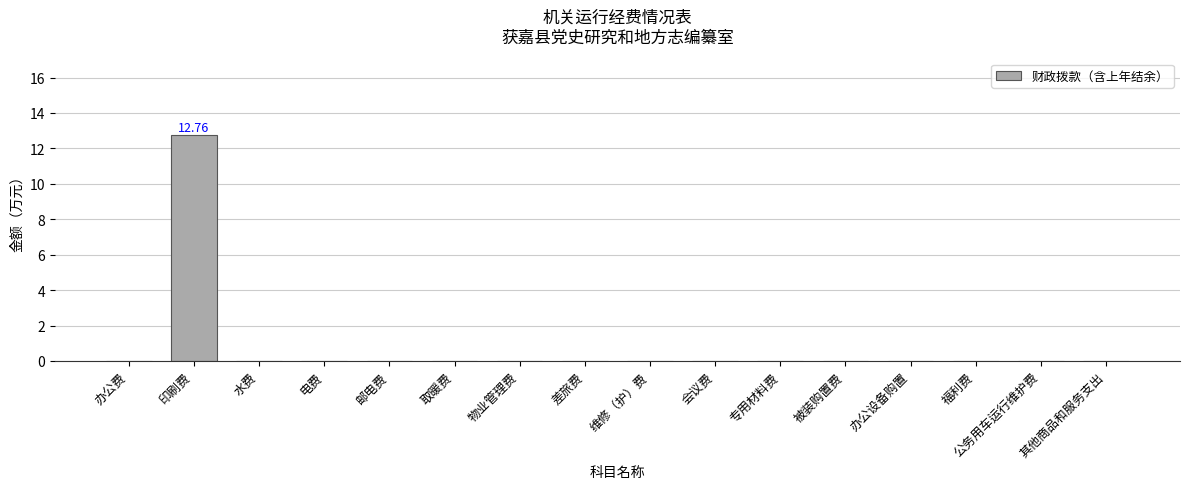

Which category has the highest value across all series?

印刷费